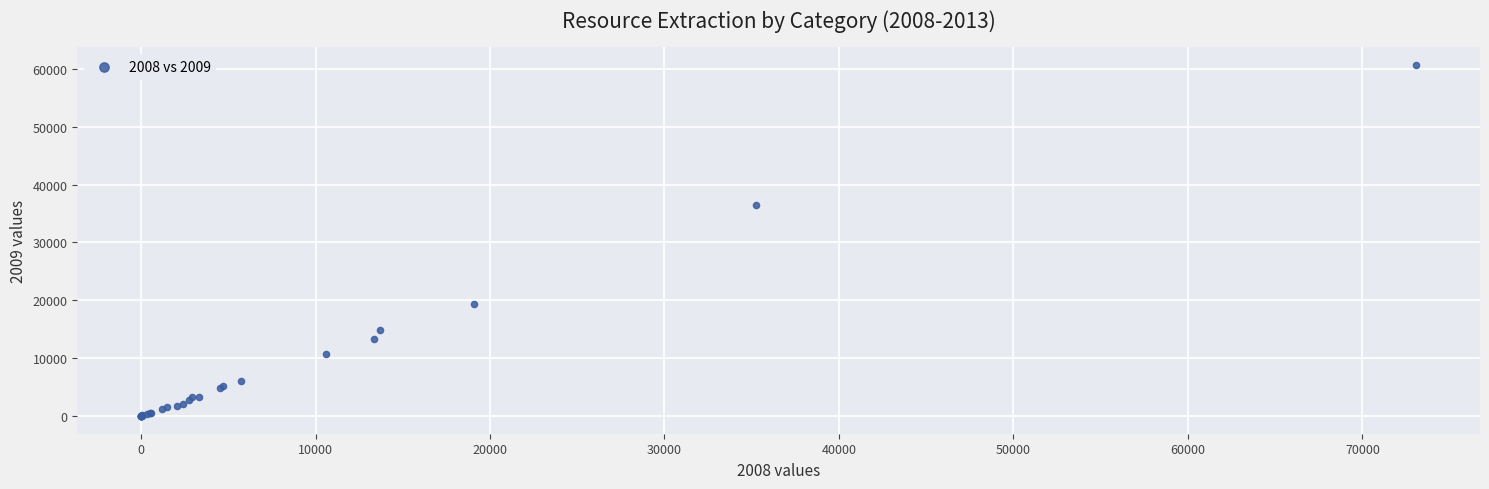

What Y value in the scatter plot is closest to 30325?

36401.2